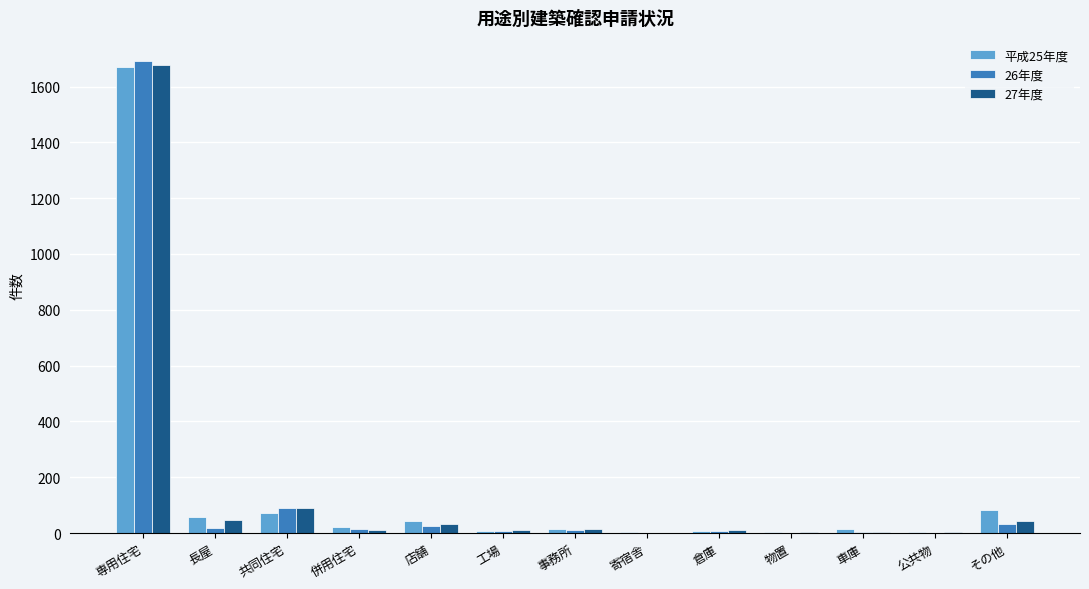

Which category has the highest value in the 27年度 series?

専用住宅